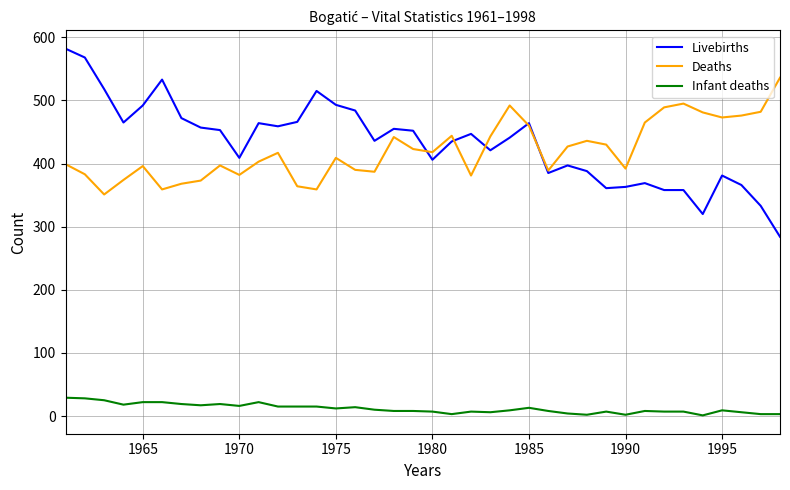

True or false: Infant deaths and Deaths intersect in this chart.

False